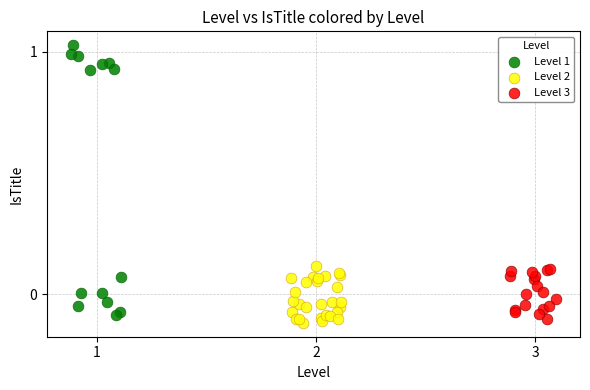

Which series has the widest spread of Y values?

Level 1